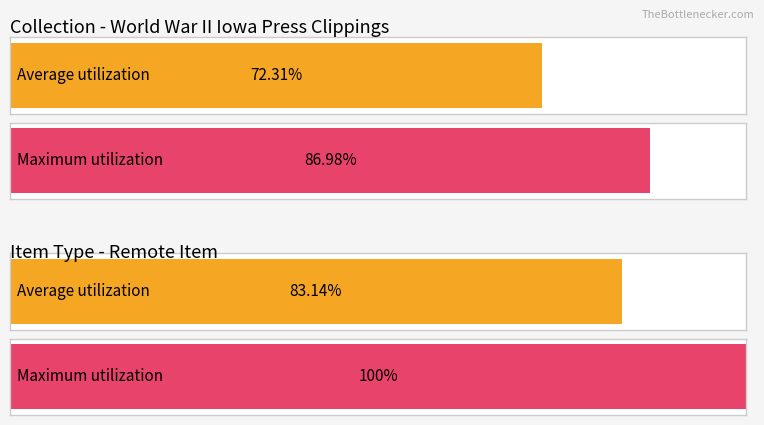

How many bars are there in each group?

2